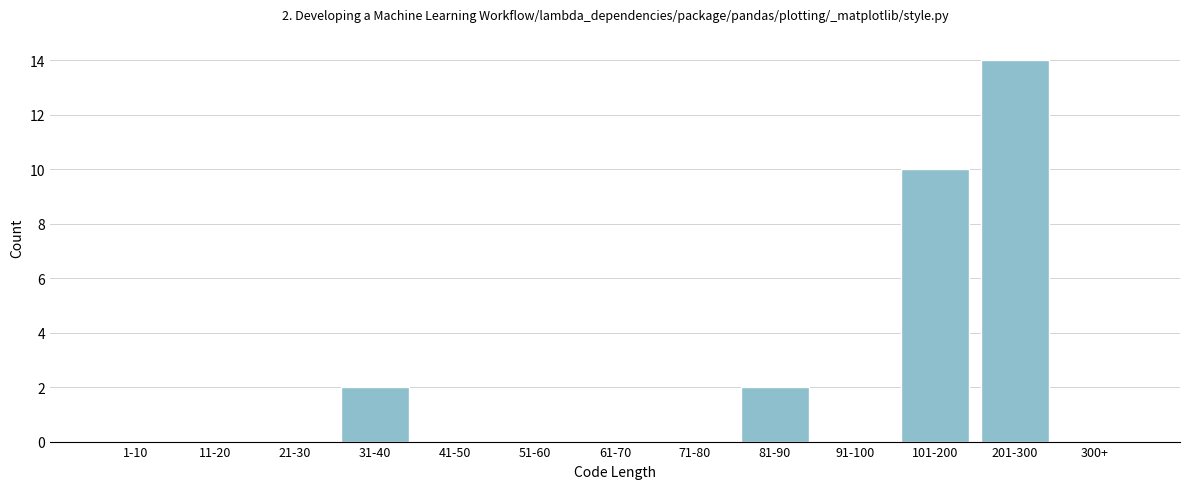

Reading left to right, transcribe all the data shown in this chart.

1-10=0	11-20=0	21-30=0	31-40=2	41-50=0	51-60=0	61-70=0	71-80=0	81-90=2	91-100=0	101-200=10	201-300=14	300+=0